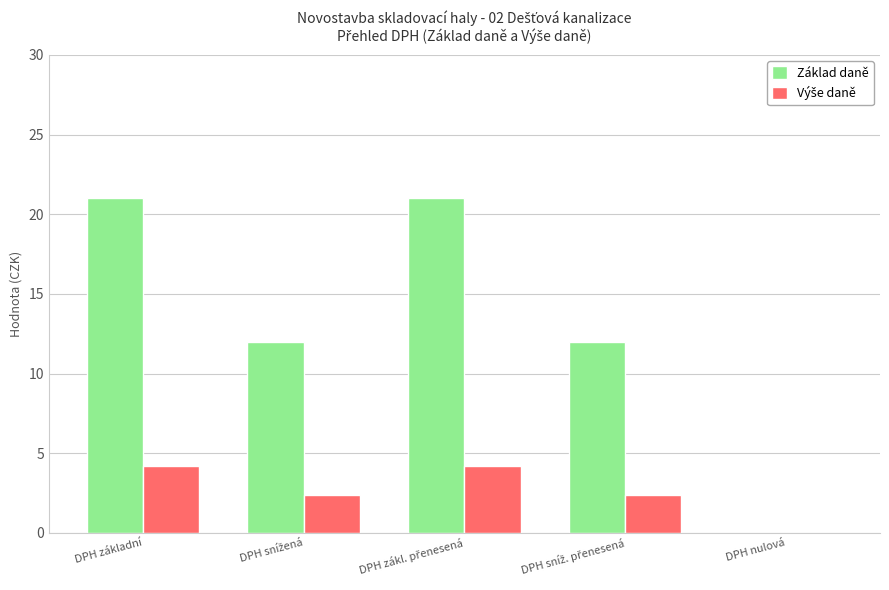

The Základ daně series shows 21.0 at DPH základní. True or false?

True